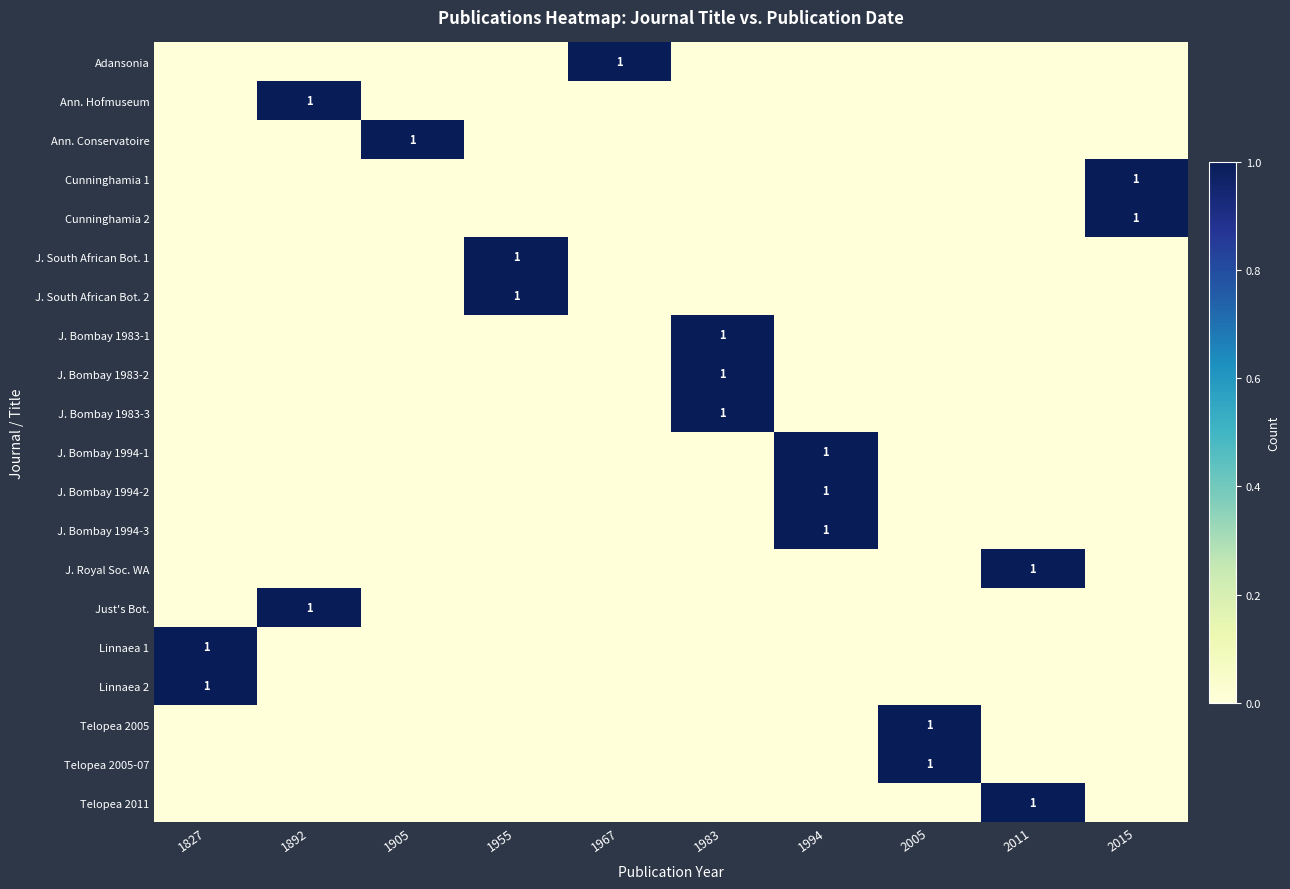

True or false: Telopea 2005-07 has a value of 2 at 2005.

False